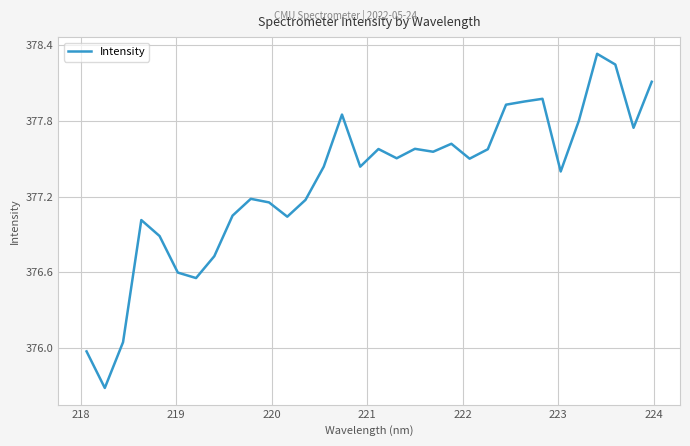

What is the minimum value shown in the chart?

375.7